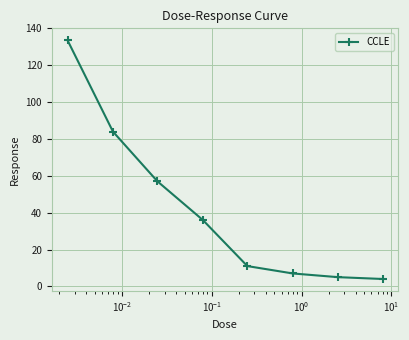

True or false: there are more than 1 points higher than both neighbors.

False